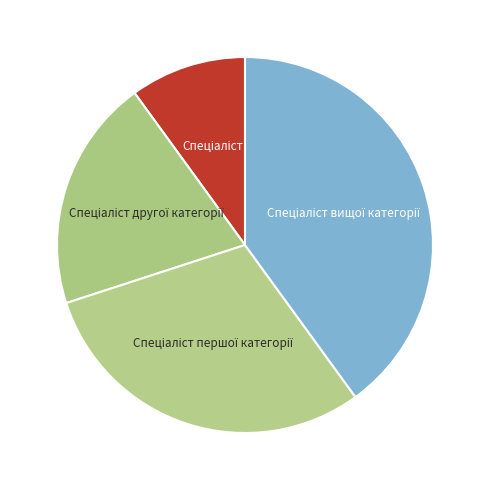

Does any single category account for the majority?

No